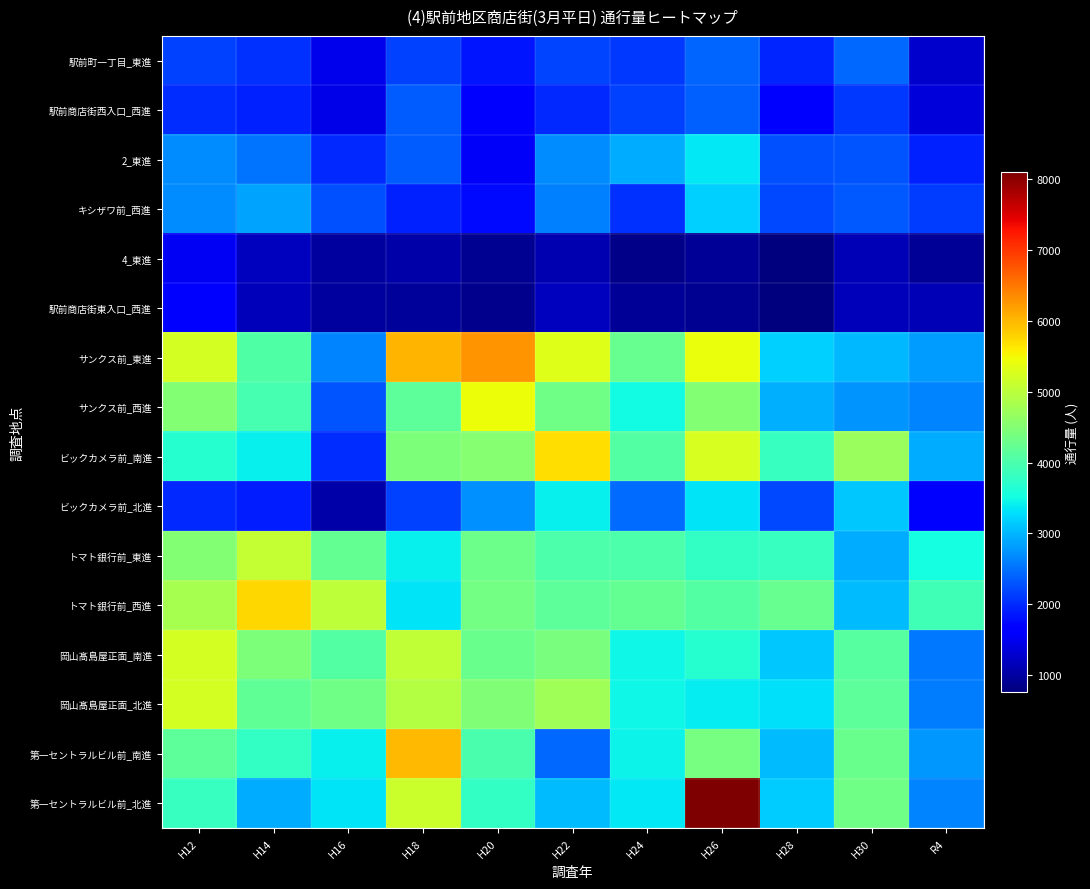

Which series has the largest total across all categories?

サンクス前_東進